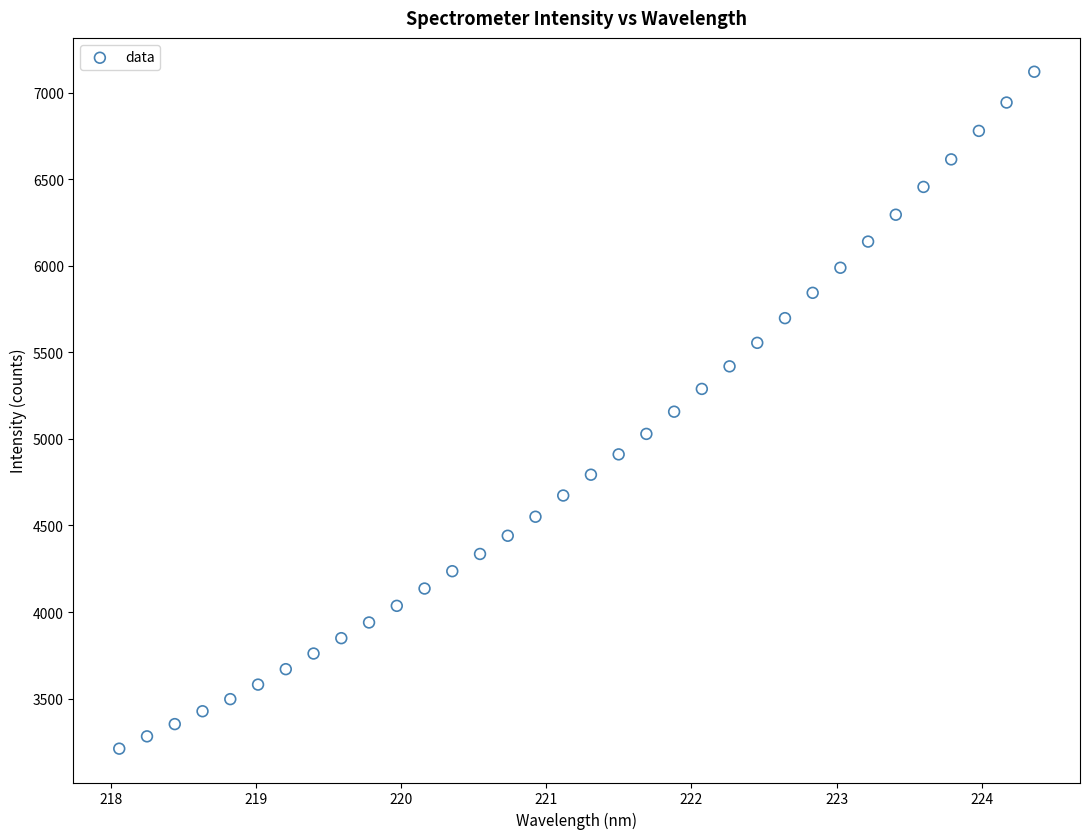

What is the range of Y values (max minus min)?

3911.1